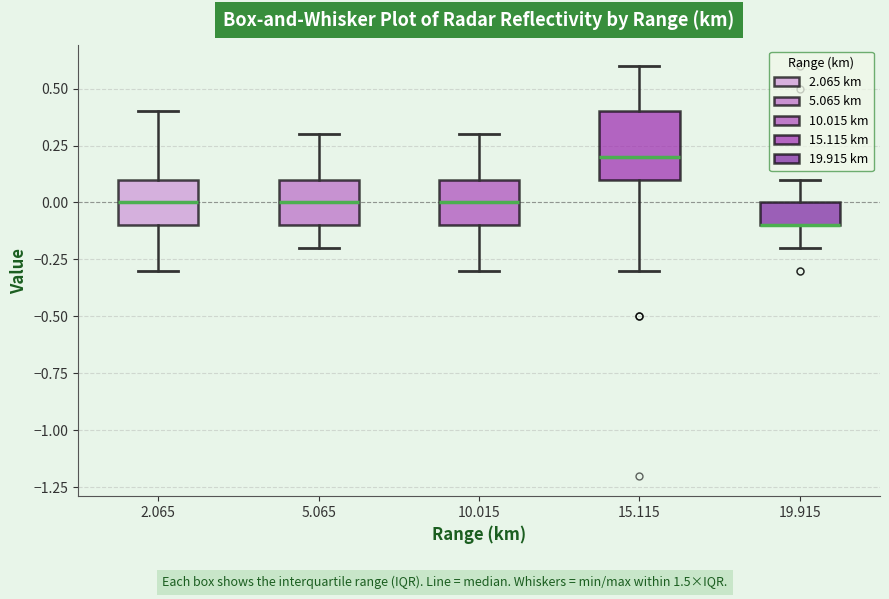

Reading left to right, read every box against the y-axis: the position of its median line, the range the box covers, and the ends of its whiskers. The values are not printed on the chart, so give them approximately, as read against the axis.

2.065: median 0.0, box -0.1 to 0.1, whiskers -0.3 to 0.4
5.065: median 0.0, box -0.1 to 0.1, whiskers -0.2 to 0.3
10.015: median 0.0, box -0.1 to 0.1, whiskers -0.3 to 0.3
15.115: median 0.2, box 0.1 to 0.4, whiskers -0.3 to 0.6
19.915: median -0.1 (drawn on the box's lower edge), box -0.1 to 0.0, whiskers -0.2 to 0.1